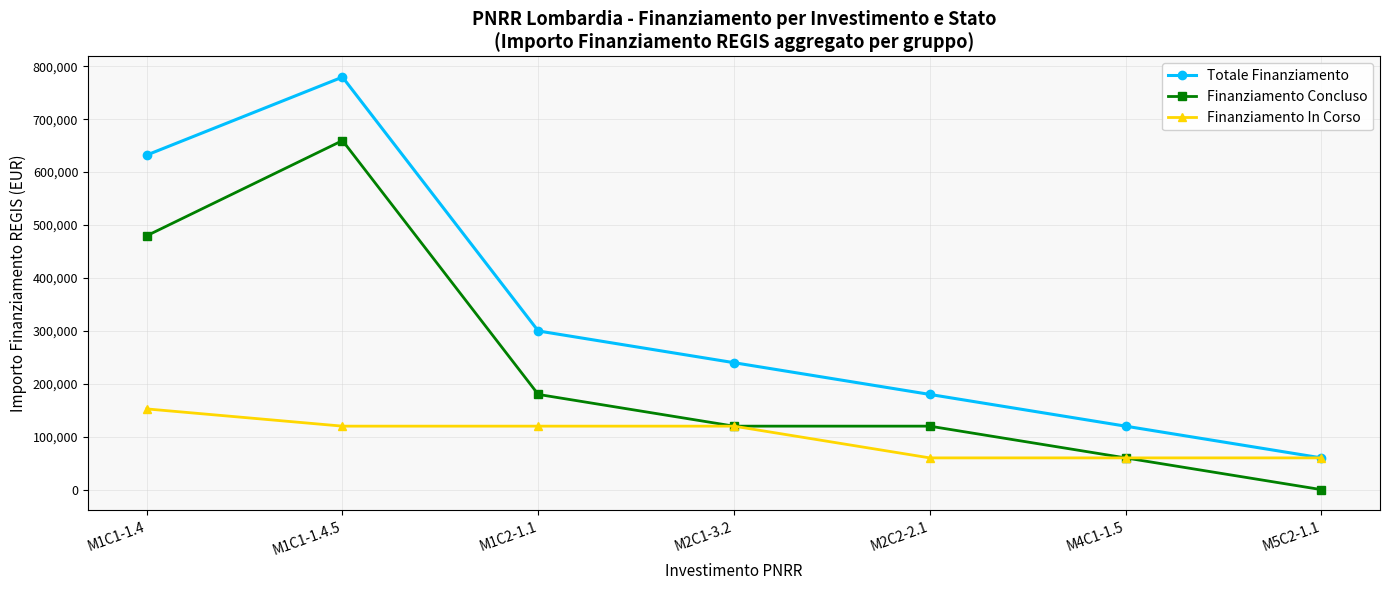

What is the label of the 5th point from the right?

M1C2-1.1